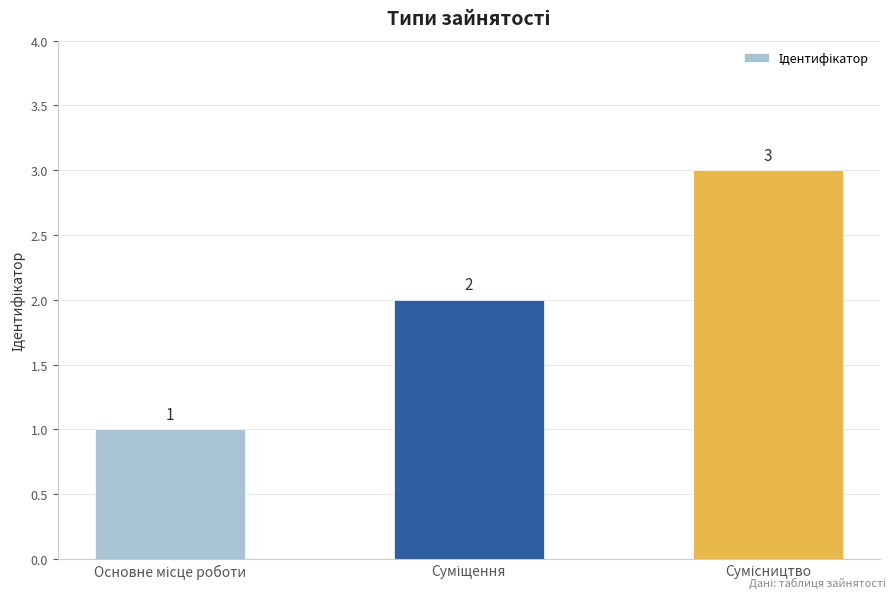

How many values are between 1 and 3?

3